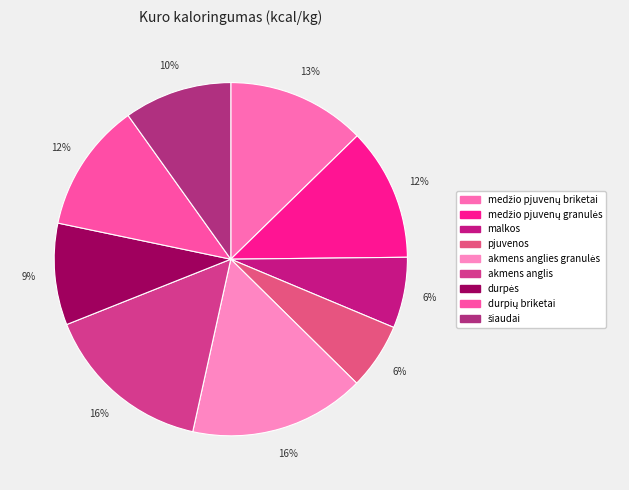

What percentage do medžio pjuvenų granulės and durpių briketai together represent?

24.0%